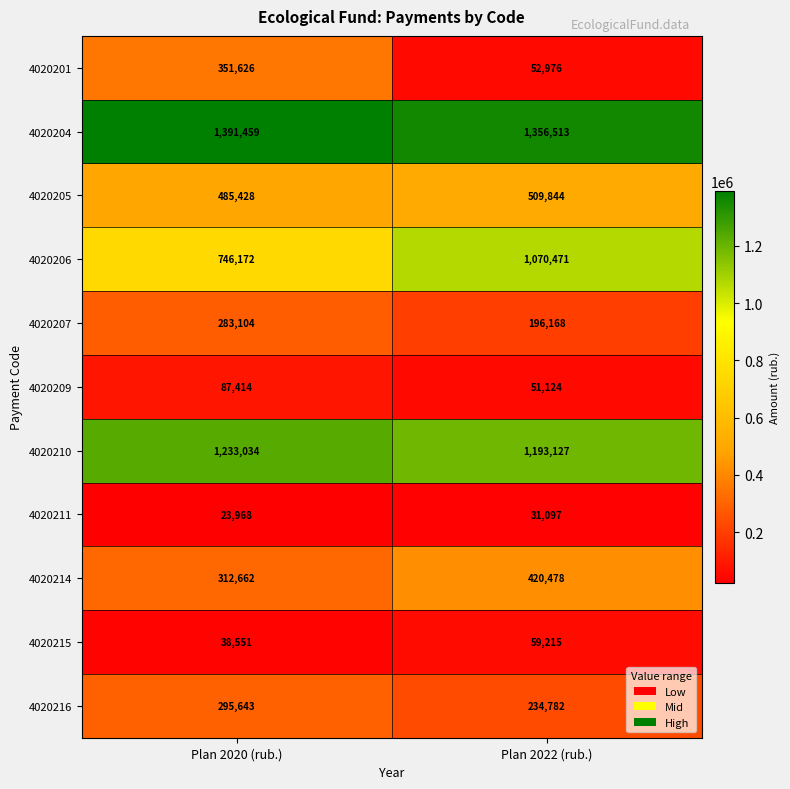

Reading left to right, extract all data points from this chart.

4020201: Plan 2020 (rub.)=351626	Plan 2022 (rub.)=52976
4020204: Plan 2020 (rub.)=1391459	Plan 2022 (rub.)=1356513
4020205: Plan 2020 (rub.)=485428	Plan 2022 (rub.)=509844
4020206: Plan 2020 (rub.)=746172	Plan 2022 (rub.)=1070471
4020207: Plan 2020 (rub.)=283104	Plan 2022 (rub.)=196168
4020209: Plan 2020 (rub.)=87414	Plan 2022 (rub.)=51124
4020210: Plan 2020 (rub.)=1233034	Plan 2022 (rub.)=1193127
4020211: Plan 2020 (rub.)=23968	Plan 2022 (rub.)=31097
4020214: Plan 2020 (rub.)=312662	Plan 2022 (rub.)=420478
4020215: Plan 2020 (rub.)=38551	Plan 2022 (rub.)=59215
4020216: Plan 2020 (rub.)=295643	Plan 2022 (rub.)=234782